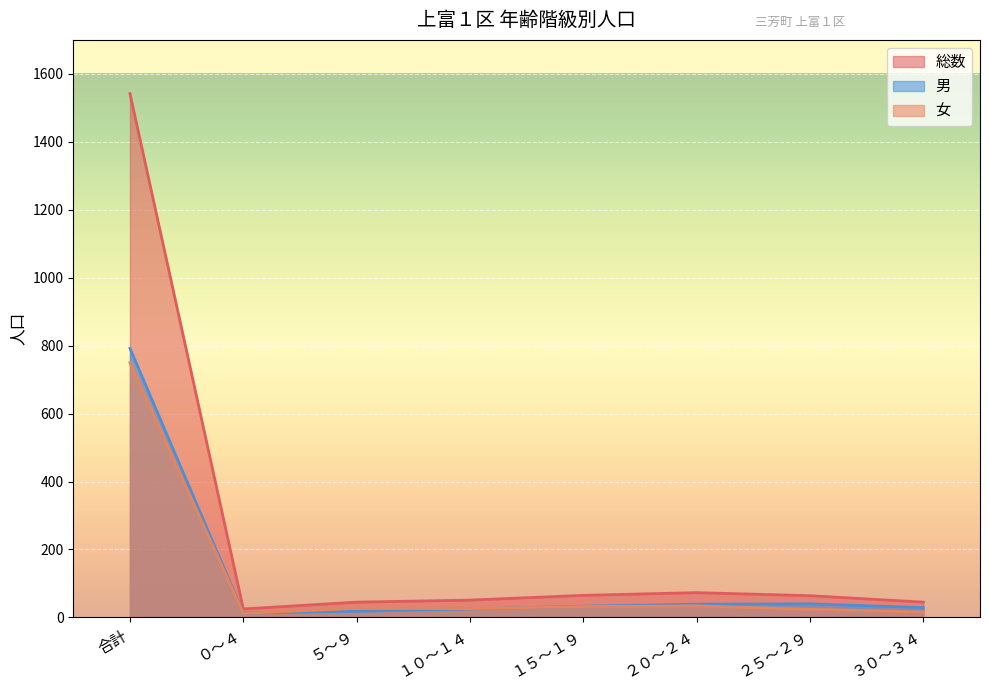

At which label does 女 first exceed 27?

合計